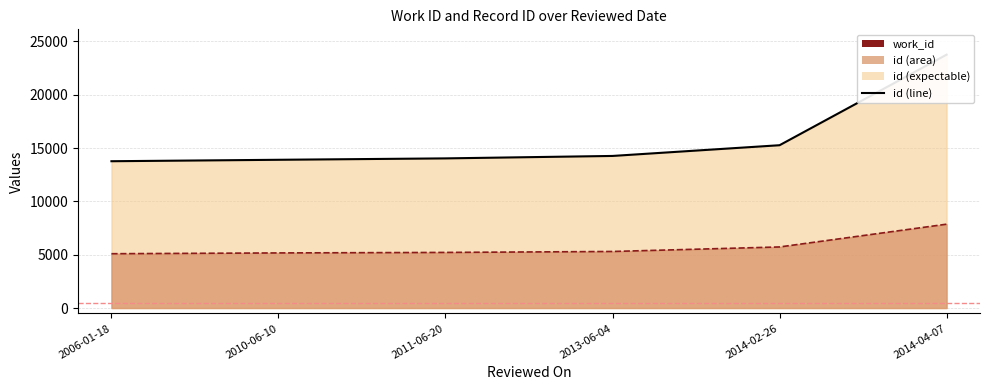

What is the label of the 6th point from the left?

2014-04-07